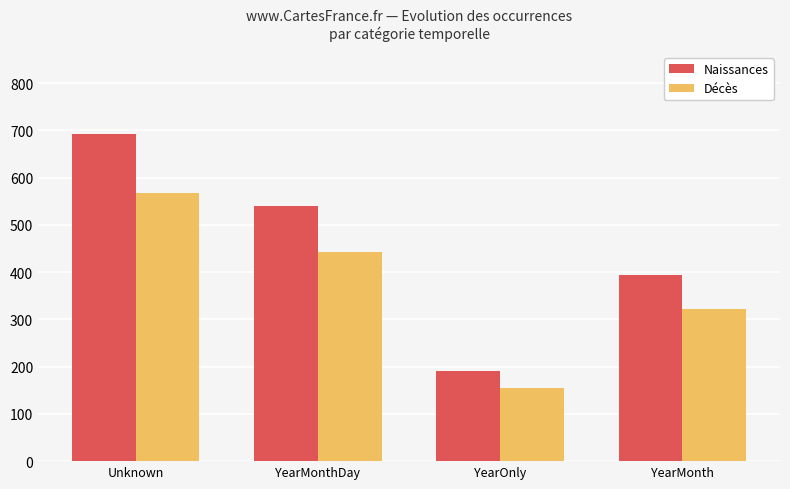

Reading left to right, list all the values displayed in this chart.

Naissances: 693.0	540.1	190.3	394.4
Décès: 567.0	441.9	155.7	322.7